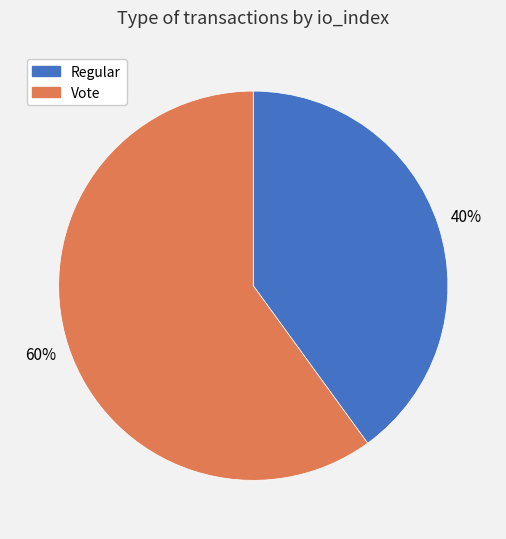

The Vote slice represents 60% of the pie. True or false?

True